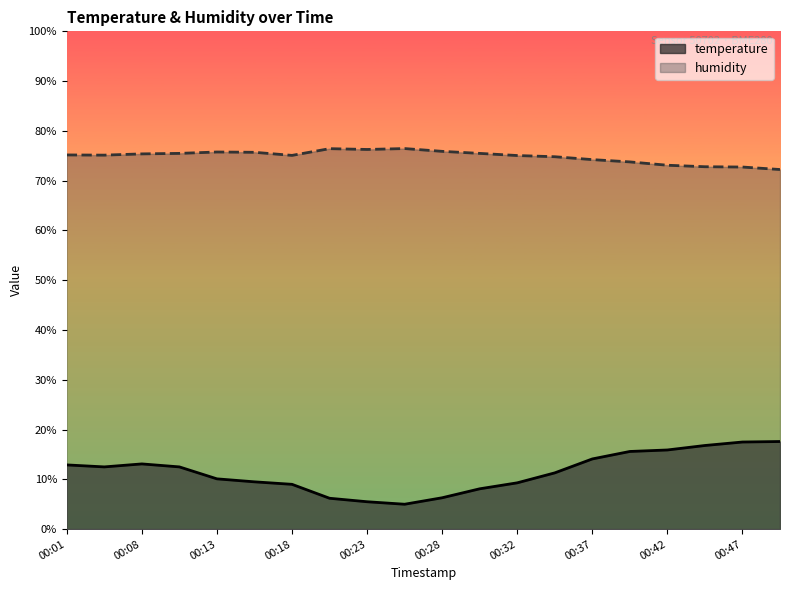

At which label is temperature closest to 11?

00:35